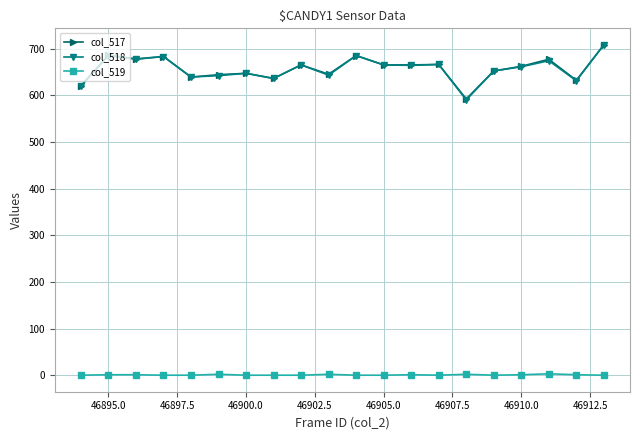

True or false: col_517 and col_519 intersect in this chart.

False